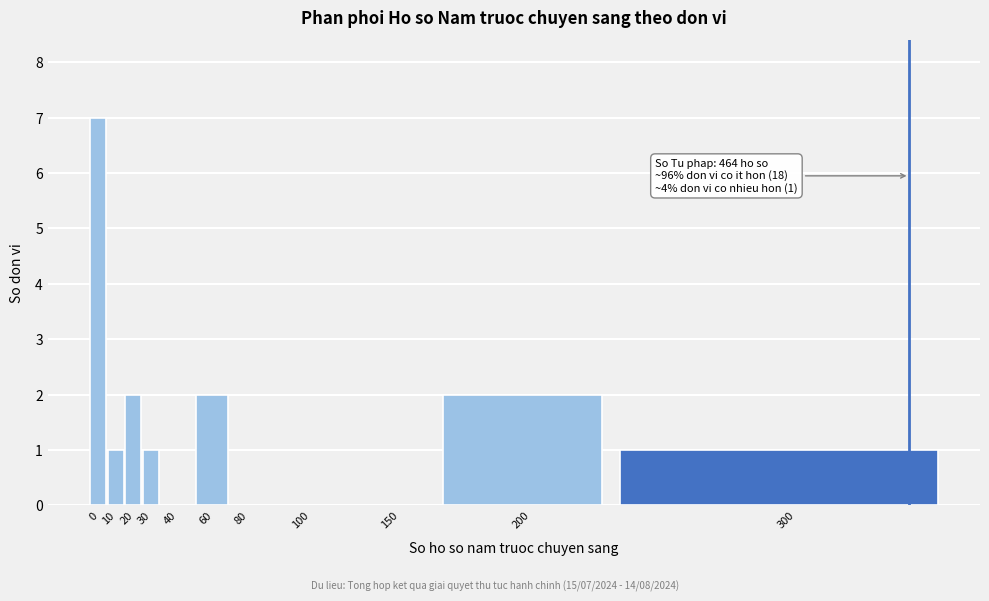

Reading left to right, what are all the values shown in this chart?

0=7	10=1	20=2	30=1	40=0	60=2	80=0	100=0	150=0	200=2	300=1